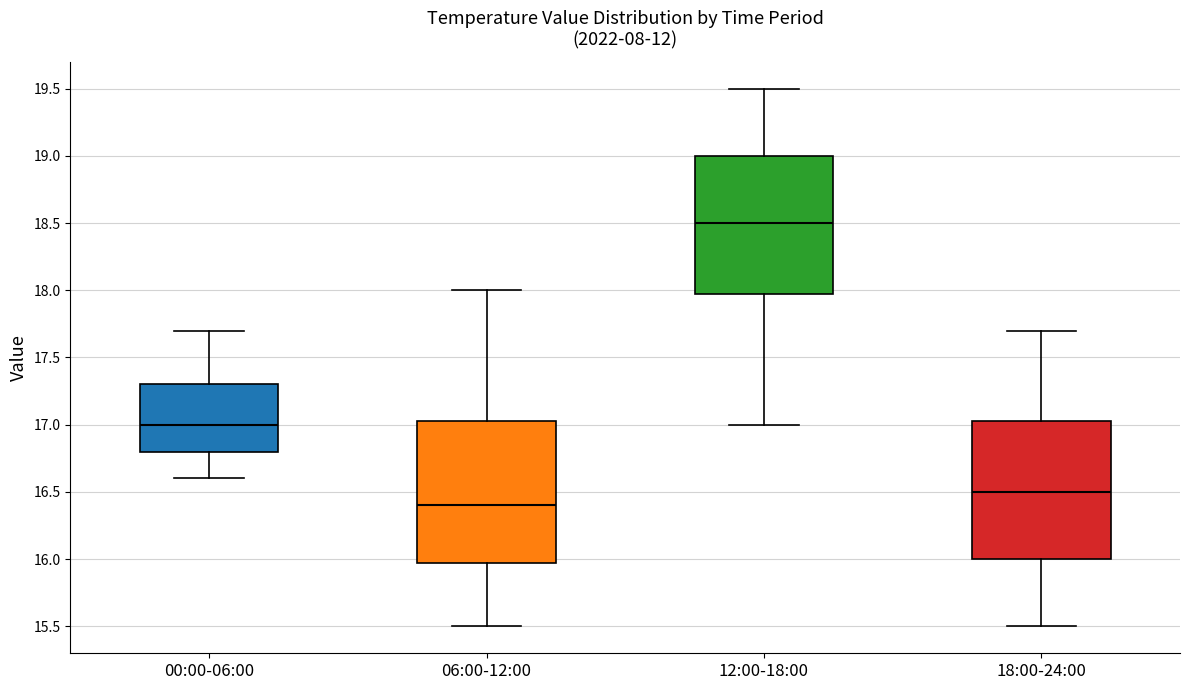

Reading left to right, read every box against the y-axis: the position of its median line, the range the box covers, and the ends of its whiskers. The values are not printed on the chart, so give them approximately, as read against the axis.

00:00-06:00: median 17.00, box 16.80 to 17.30, whiskers 16.60 to 17.70
06:00-12:00: median 16.40, box 16.00 to 17.05, whiskers 15.50 to 18.00
12:00-18:00: median 18.50, box 18.00 to 19.00, whiskers 17.00 to 19.50
18:00-24:00: median 16.50, box 16.00 to 17.05, whiskers 15.50 to 17.70